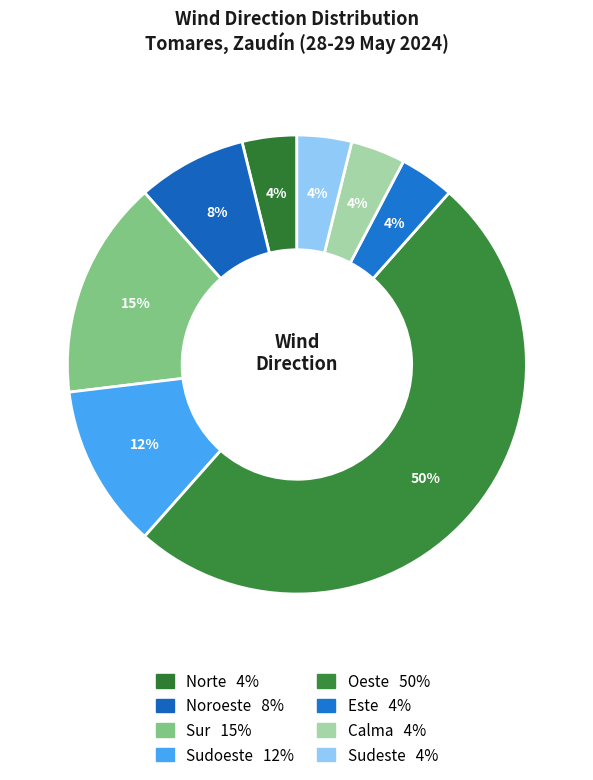

To the nearest percent, what is the difference between the largest and smallest slice percentages?

46%